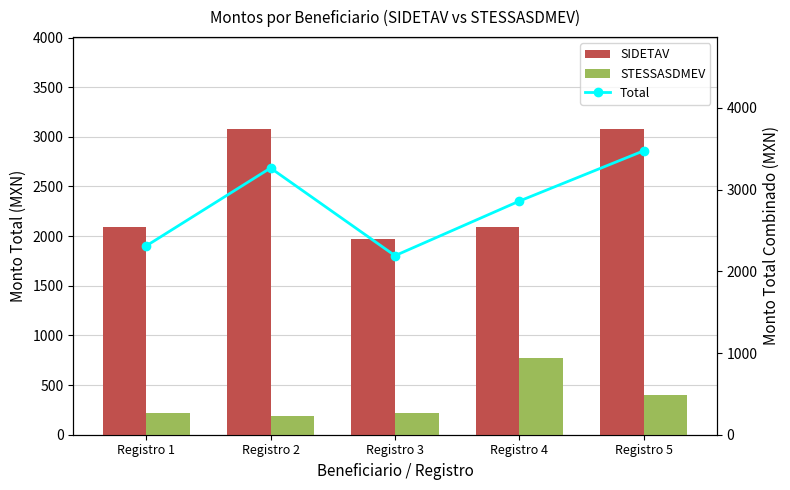

Which series changed the most between Registro 4 and Registro 5?

SIDETAV